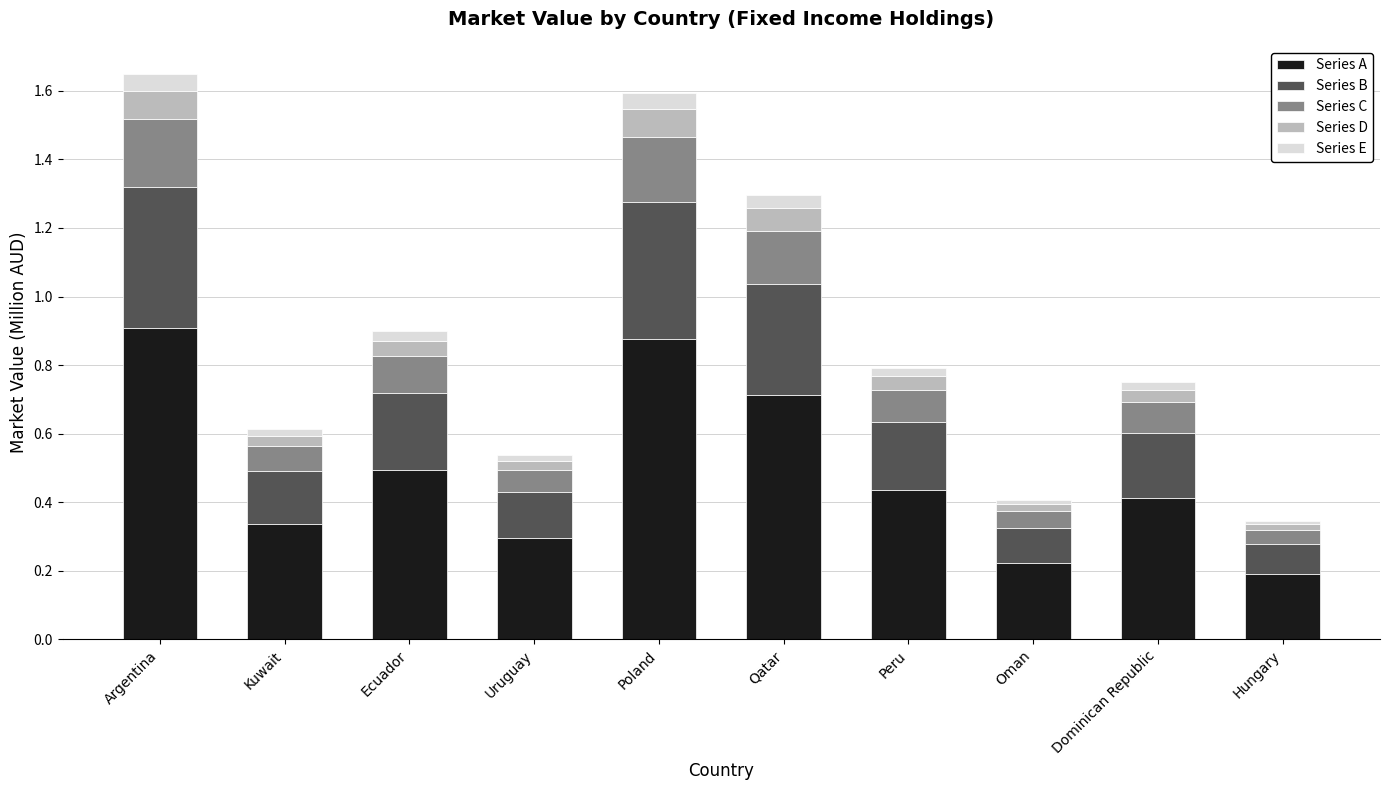

Is it true that Series A equals 0.9 at Ecuador?

False